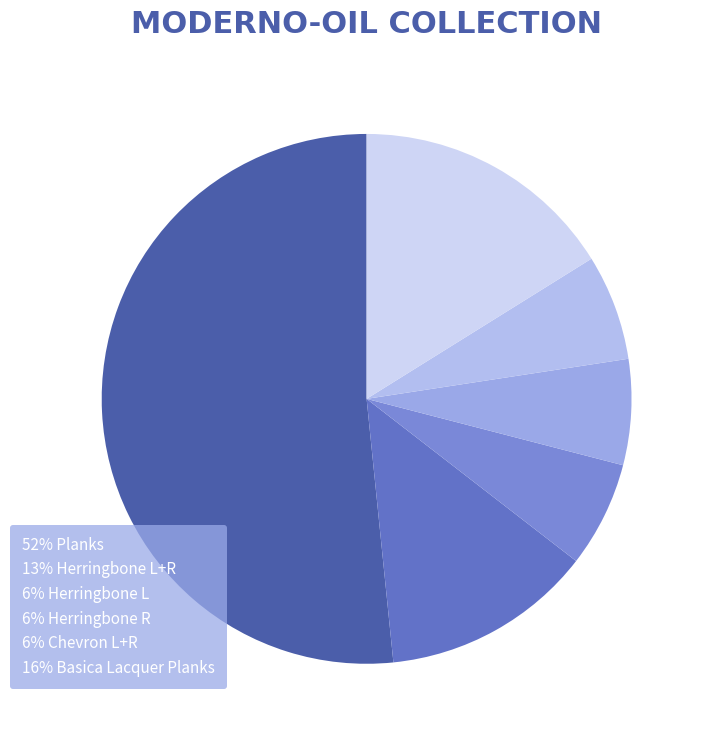

Which category accounts for the majority?

52% Planks